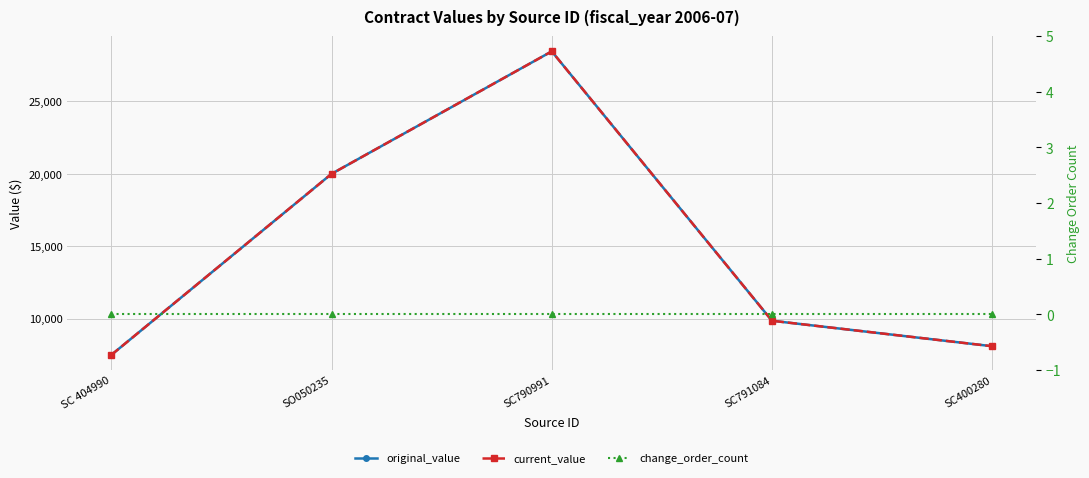

True or false: change_order_count and current_value intersect in this chart.

False